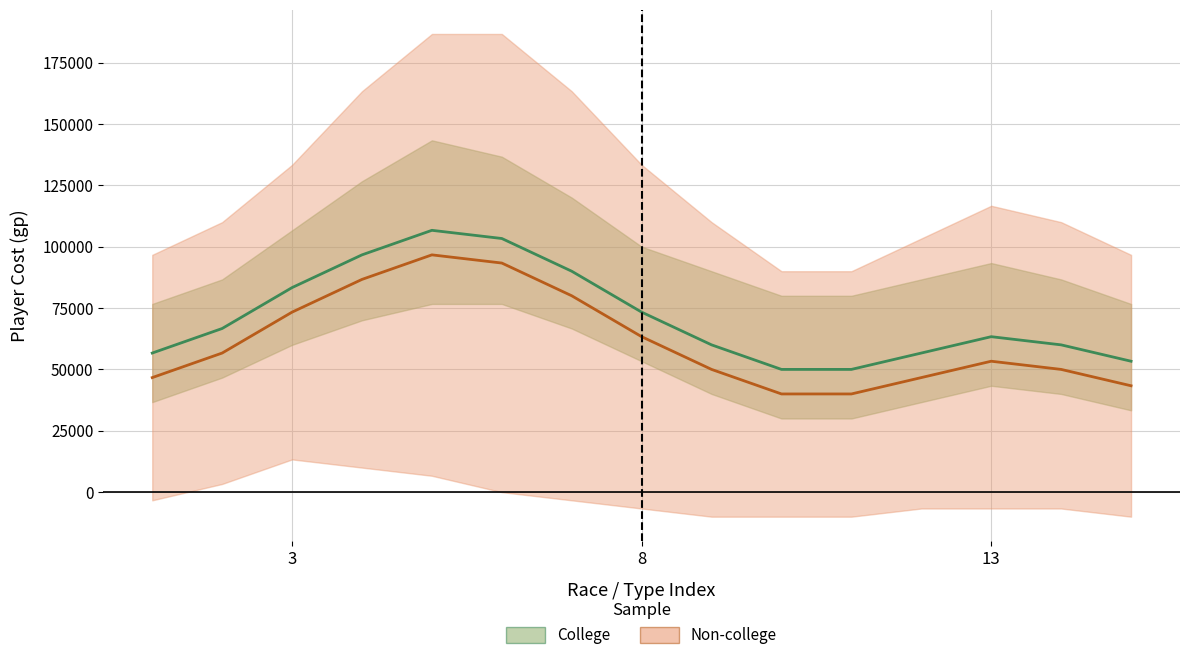

List the series in order of their peak value, highest first.

College, Non-college